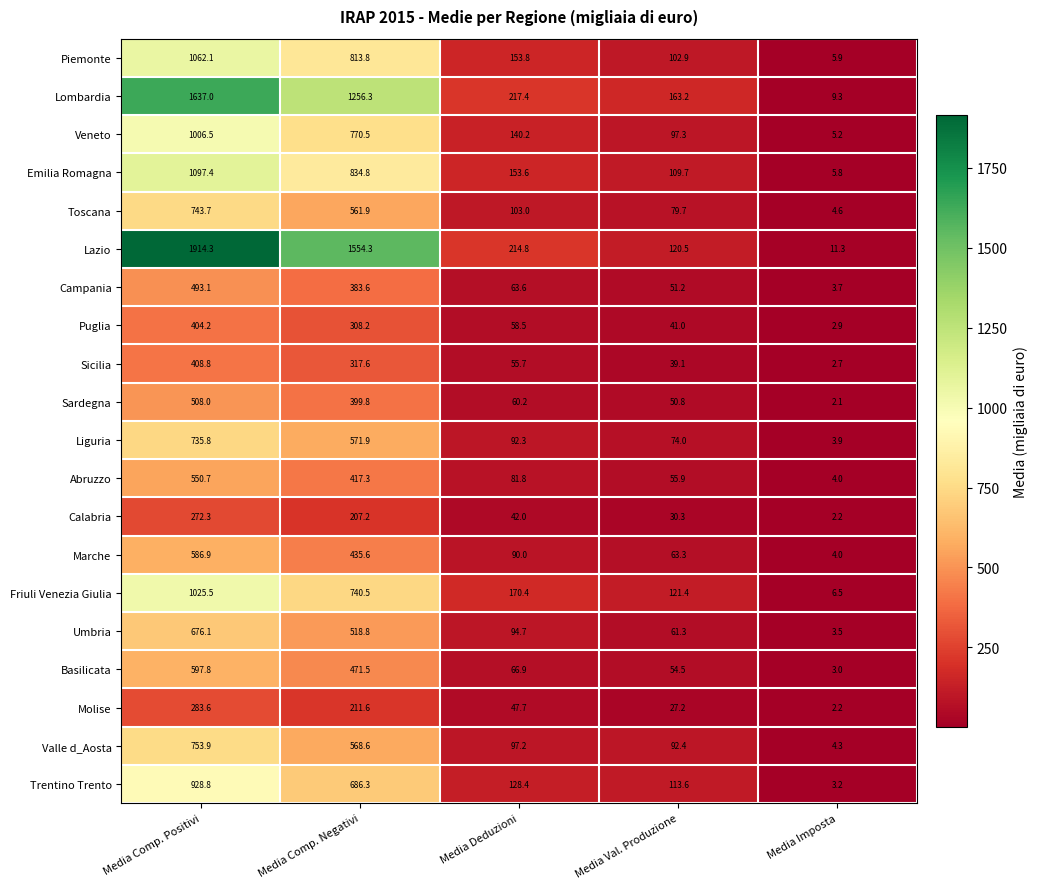

What is the minimum value for Umbria?

3.5